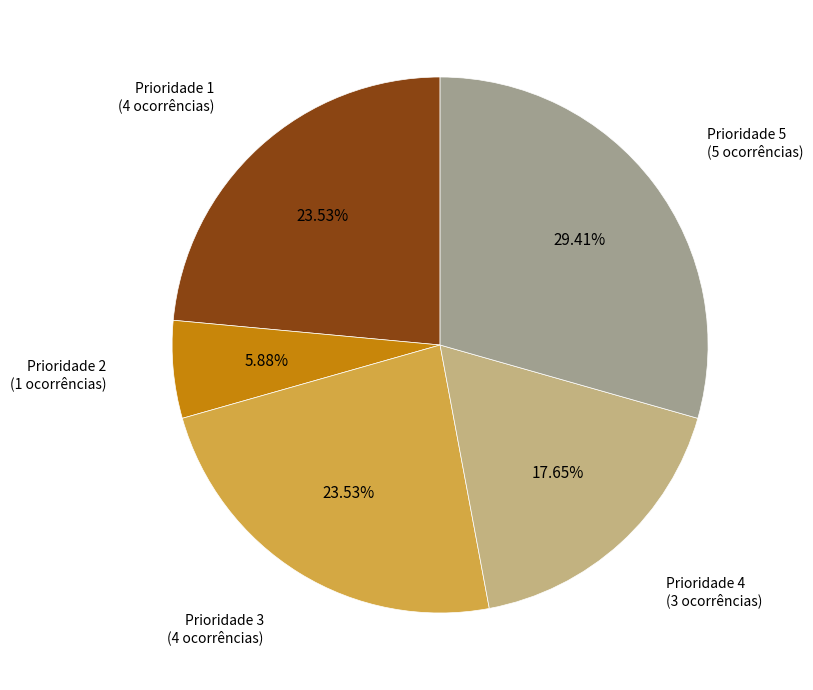

Is there a majority slice in this chart?

No